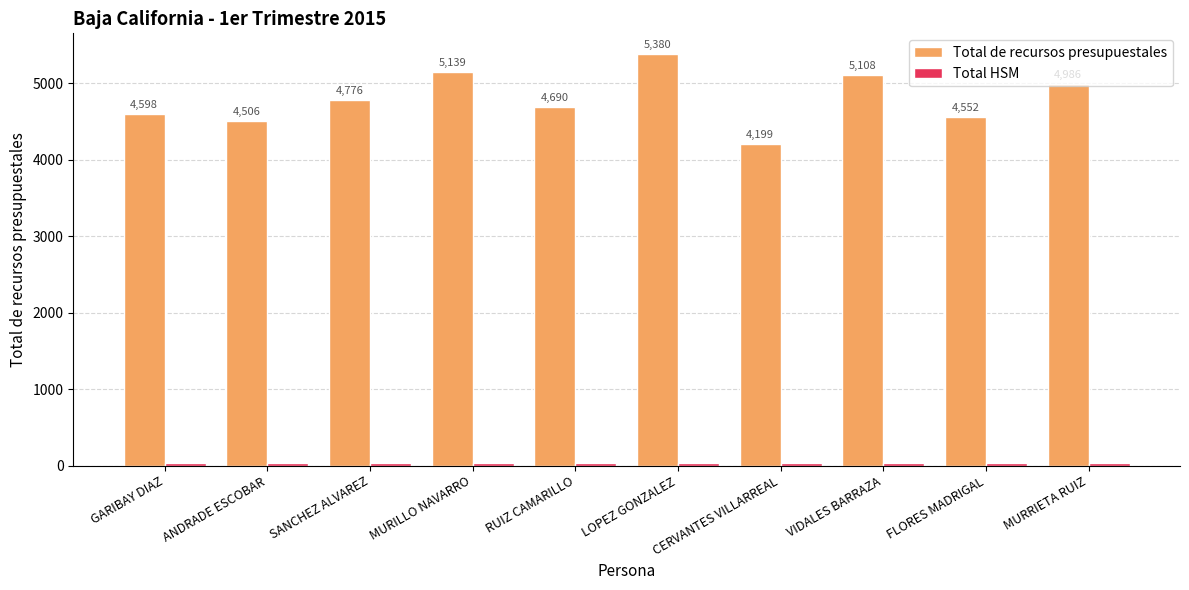

Is it true that Total de recursos presupuestales equals 7739 at FLORES MADRIGAL?

False